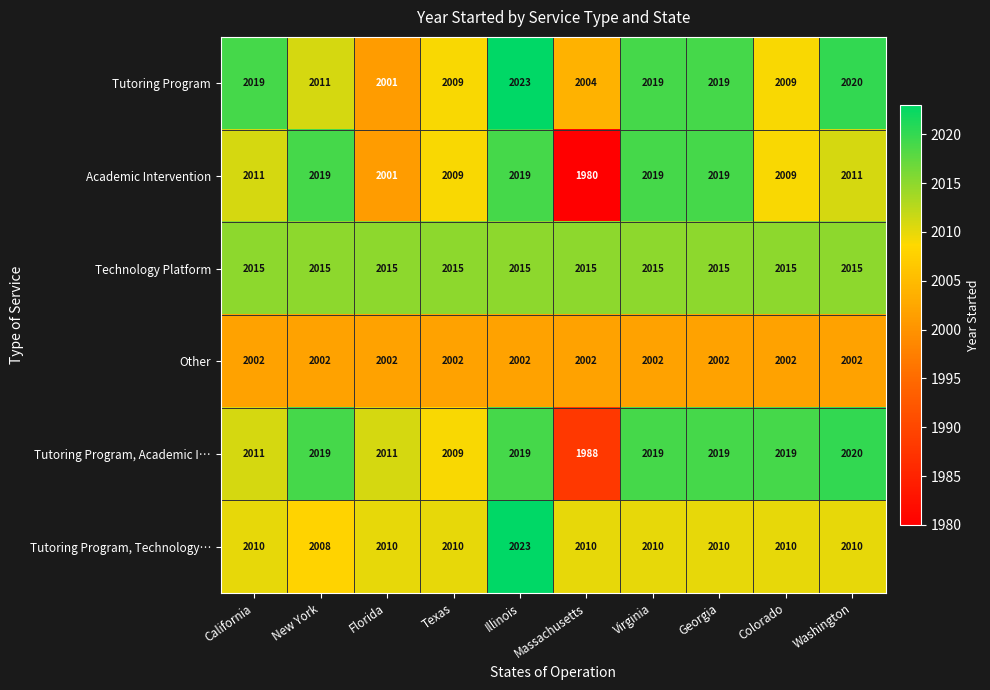

The Technology Platform series shows 2015 at New York. True or false?

True